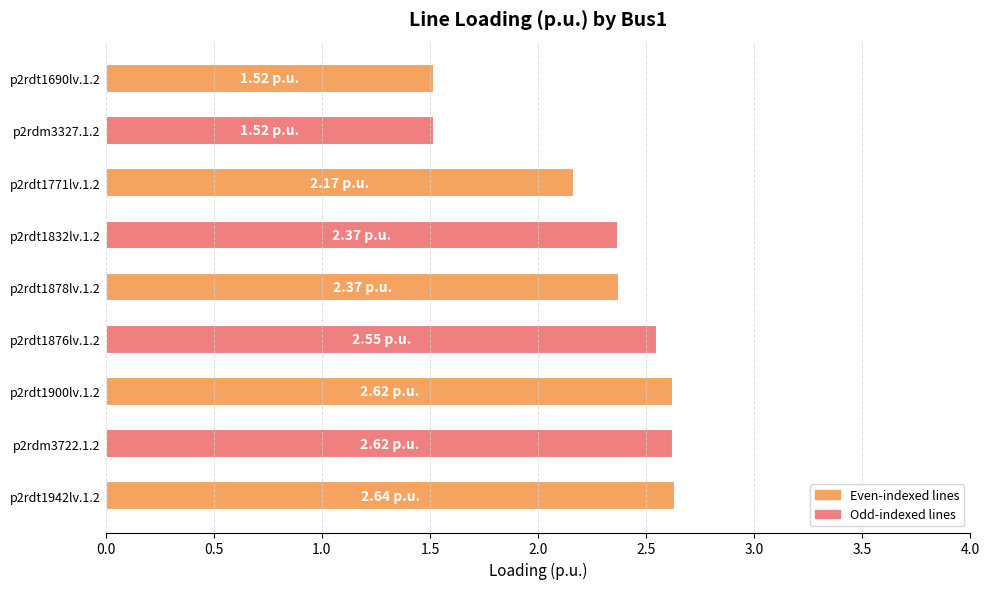

Which has a higher value, p2rdt1771lv.1.2 or p2rdt1942lv.1.2?

p2rdt1942lv.1.2